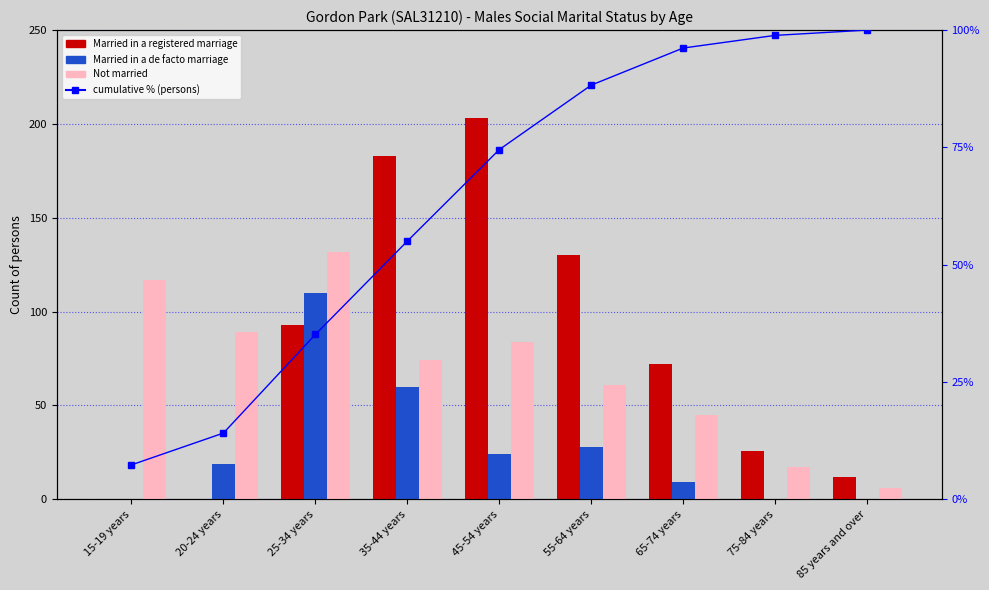

Where is Not married nearest to the value 69?

35-44 years